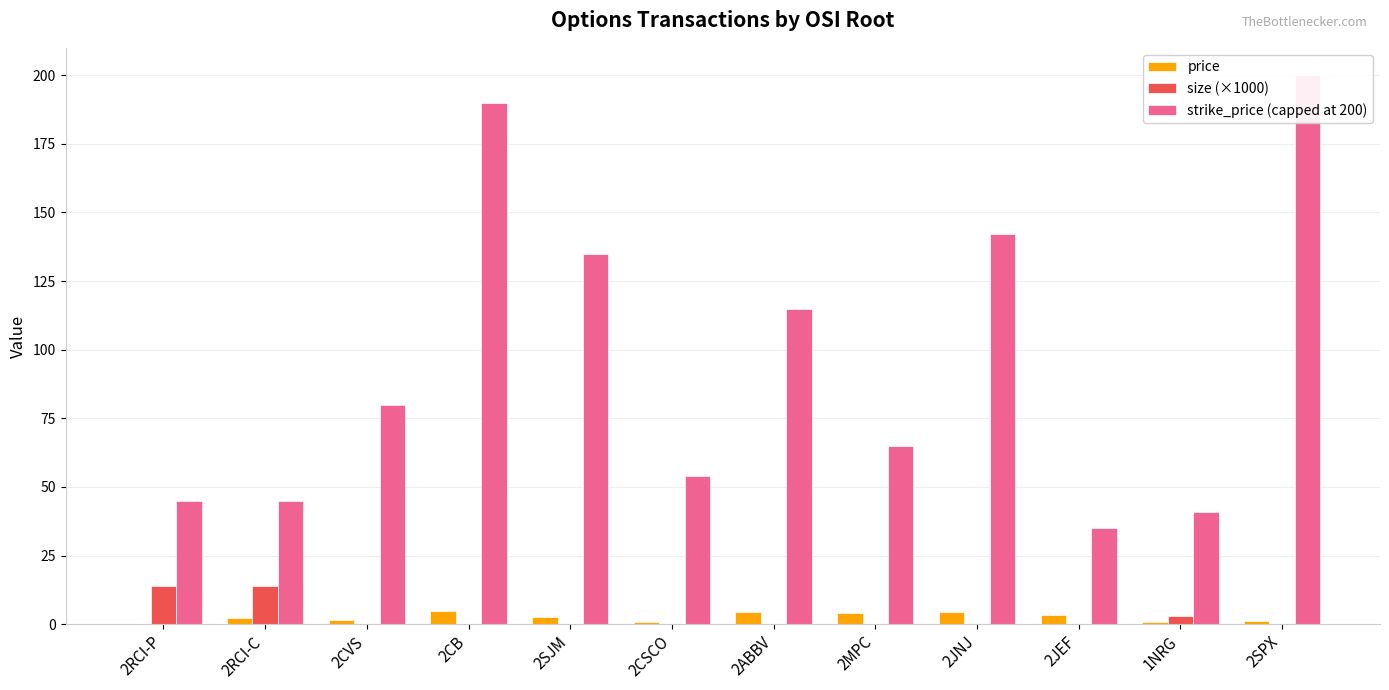

How many series are shown in this chart?

3